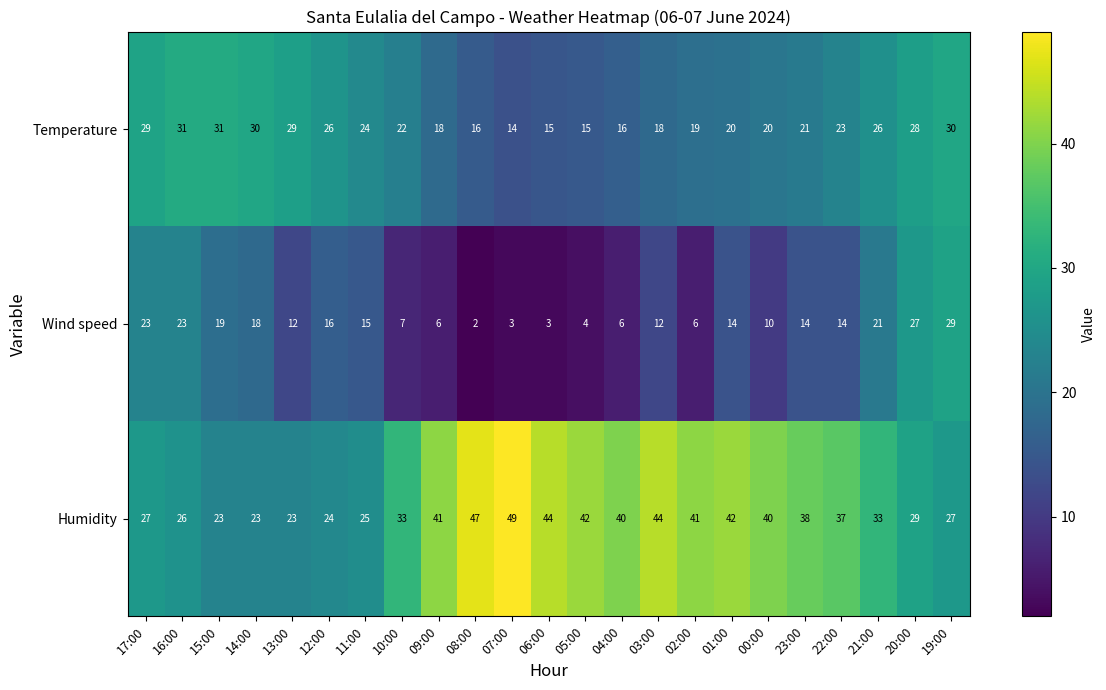

What is the total value across all series at 05:00?

61